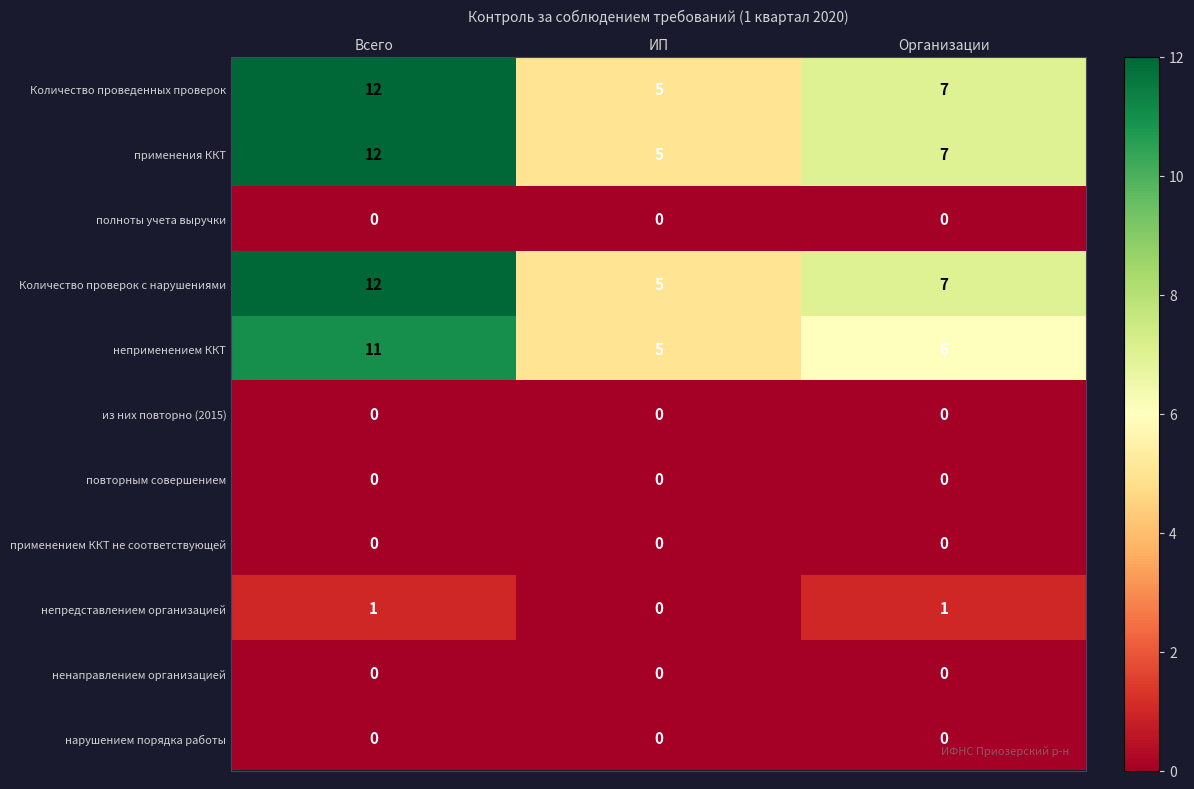

What is the average value of the применения ККТ series?

8